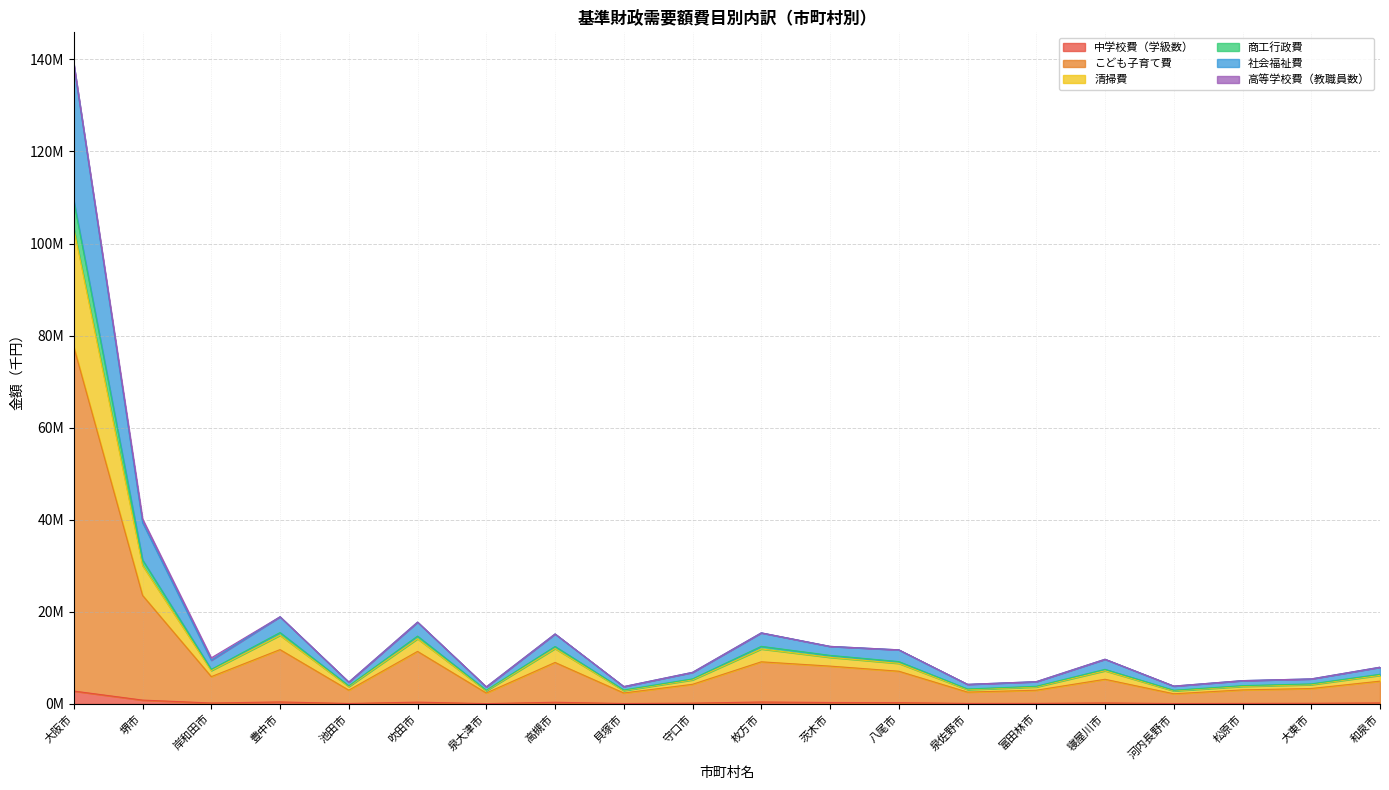

Does the chart display data point markers on the line(s)?

No